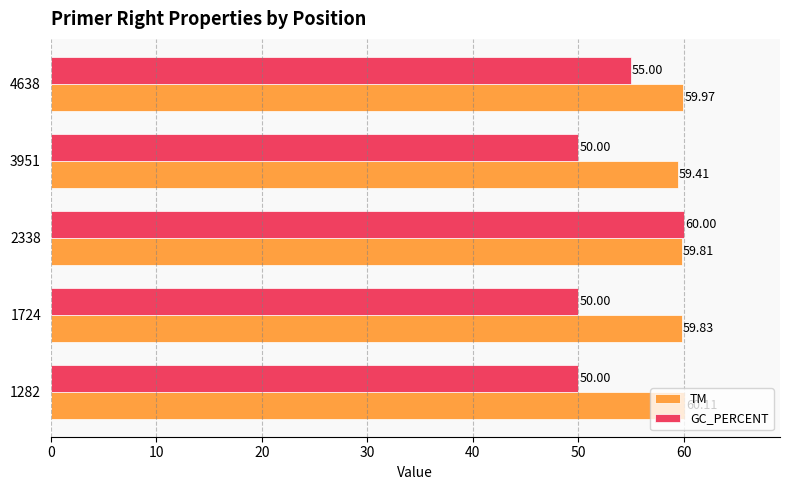

Which series has the largest total across all categories?

TM